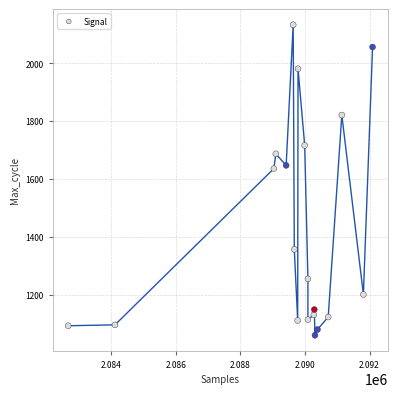

What is the range of Y values (max minus min)?

1073